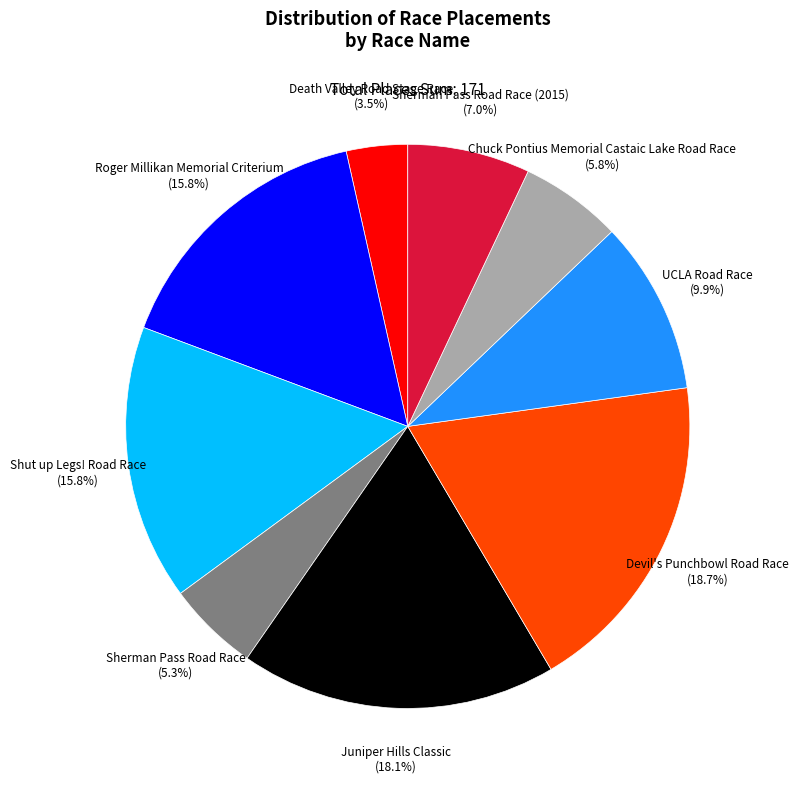

Do UCLA Road Race (9.9%) and Sherman Pass Road Race (2015) (7.0%) together represent more than half of the pie?

No